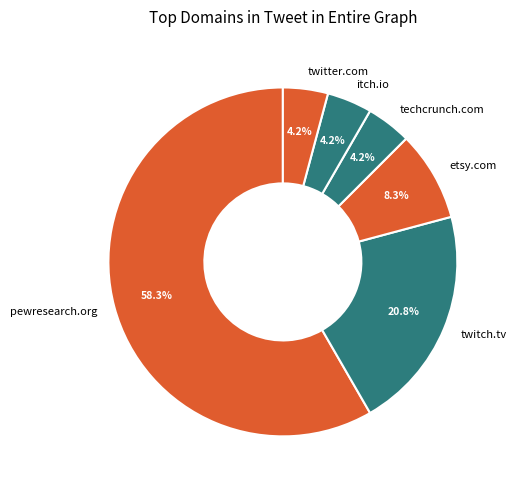

To the nearest percent, what is the difference between the largest and smallest slice percentages?

54%